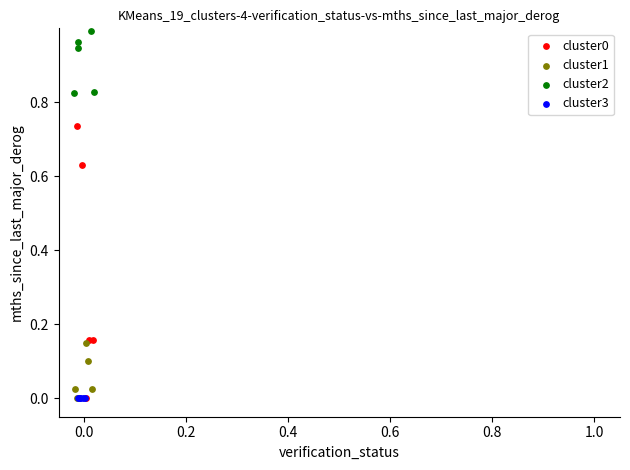

Which series reaches the maximum Y coordinate?

cluster2